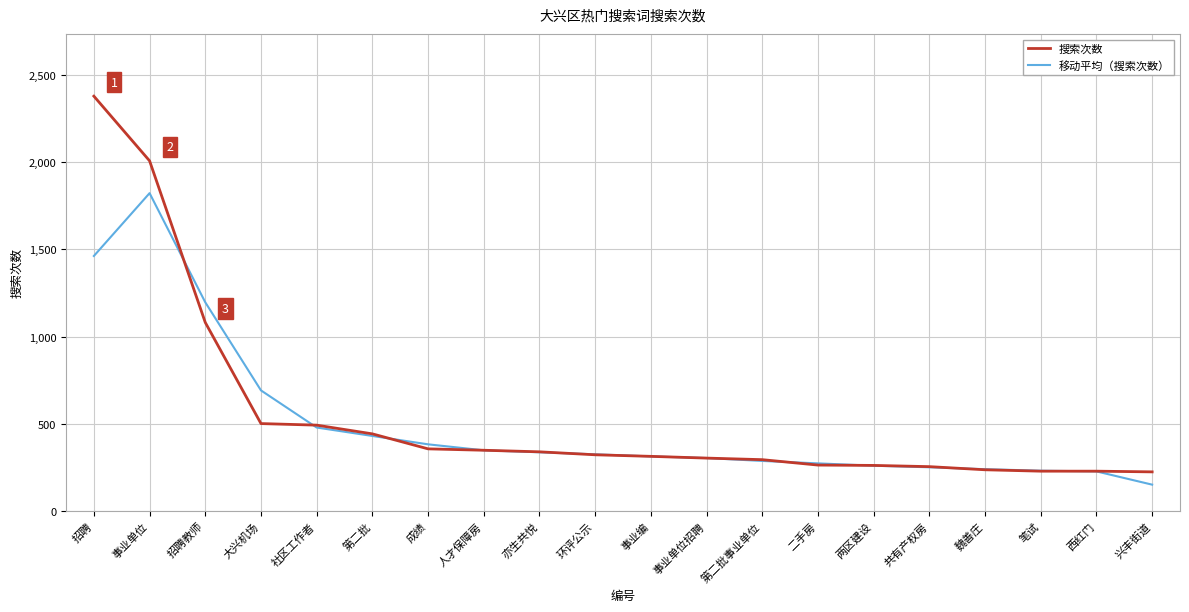

How many lines are shown in the chart?

2